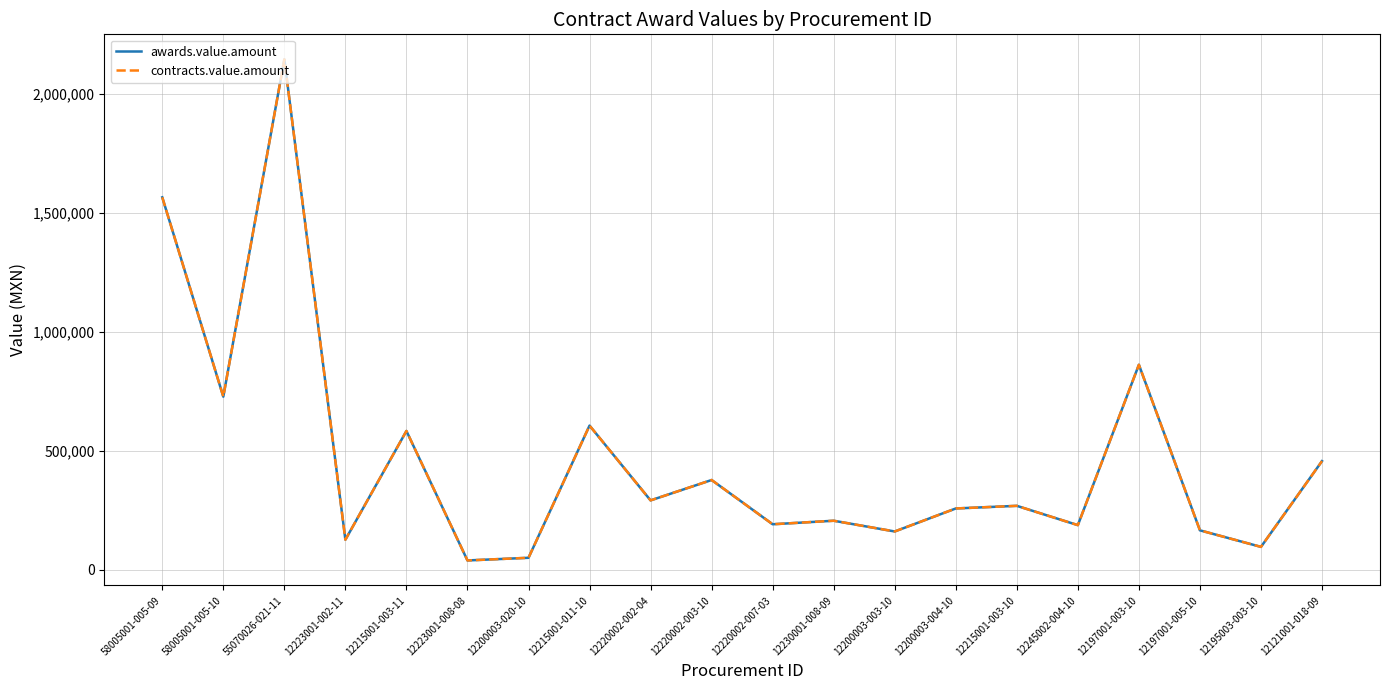

Does the chart have visible grid lines?

Yes